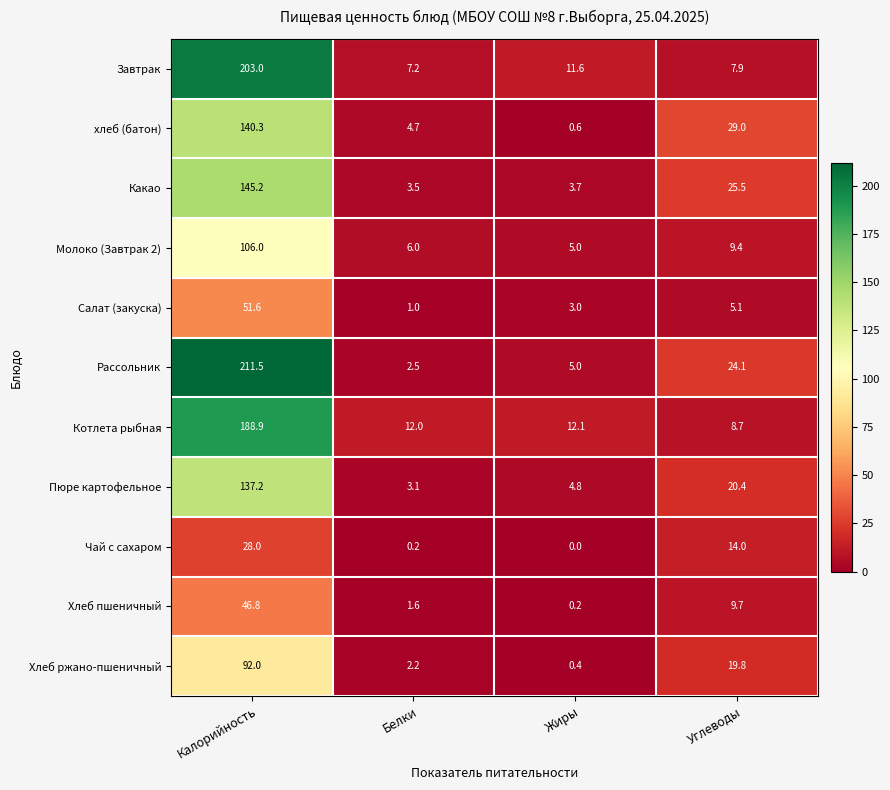

At how many categories does at least one series exceed 5?

4